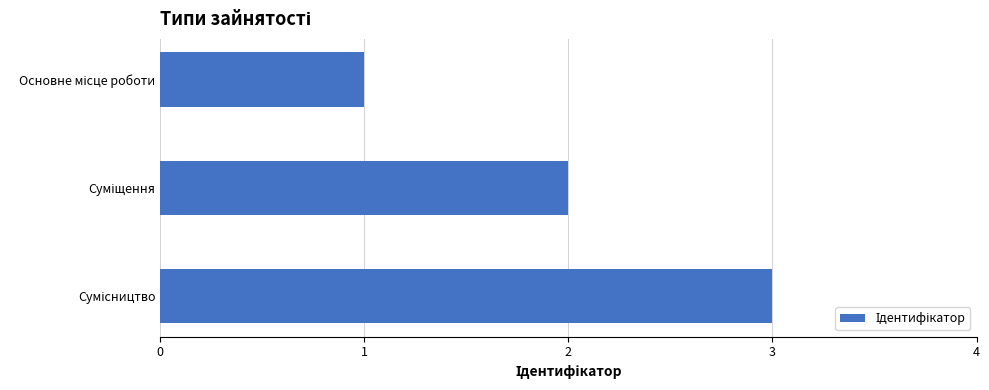

What is the greatest value displayed?

3